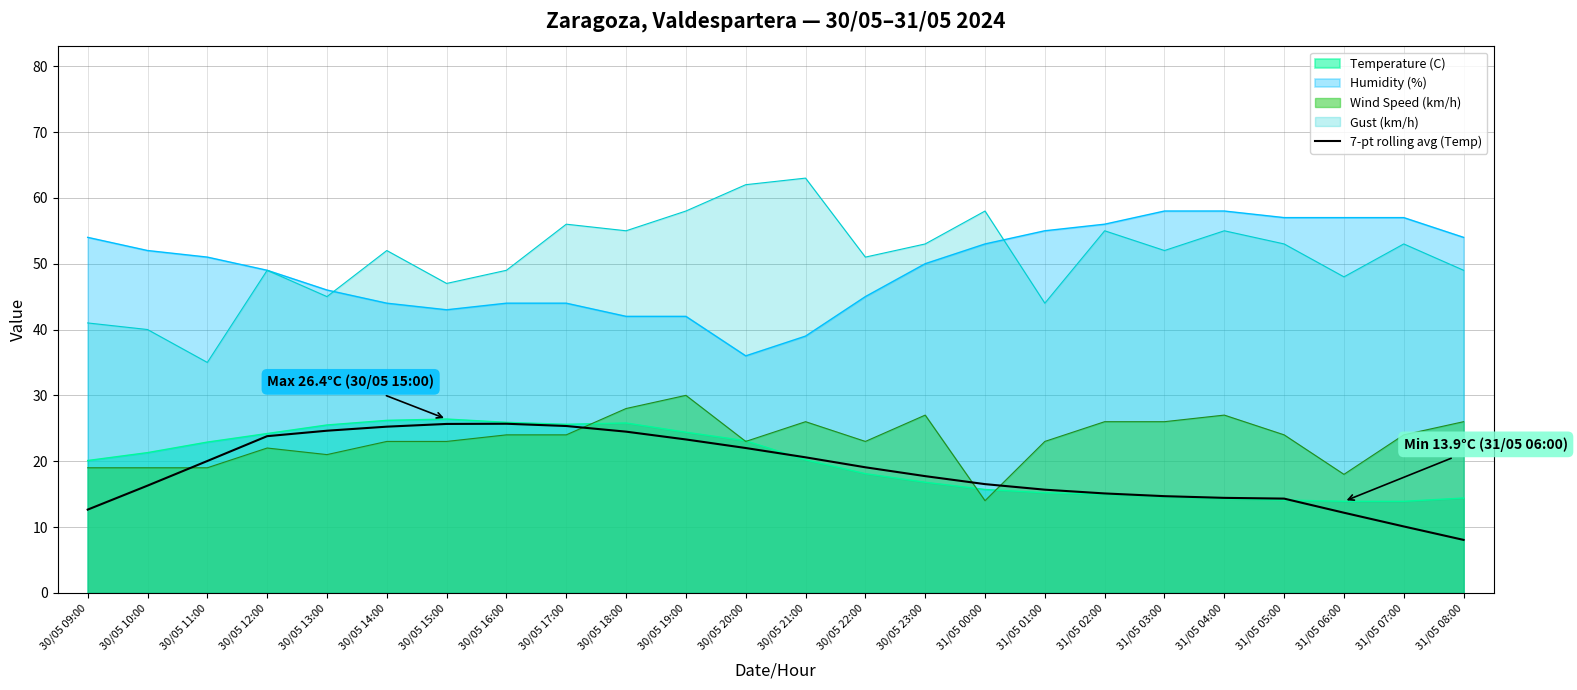

What is the difference between the values at 31/05 05:00 and 30/05 18:00?

10.2